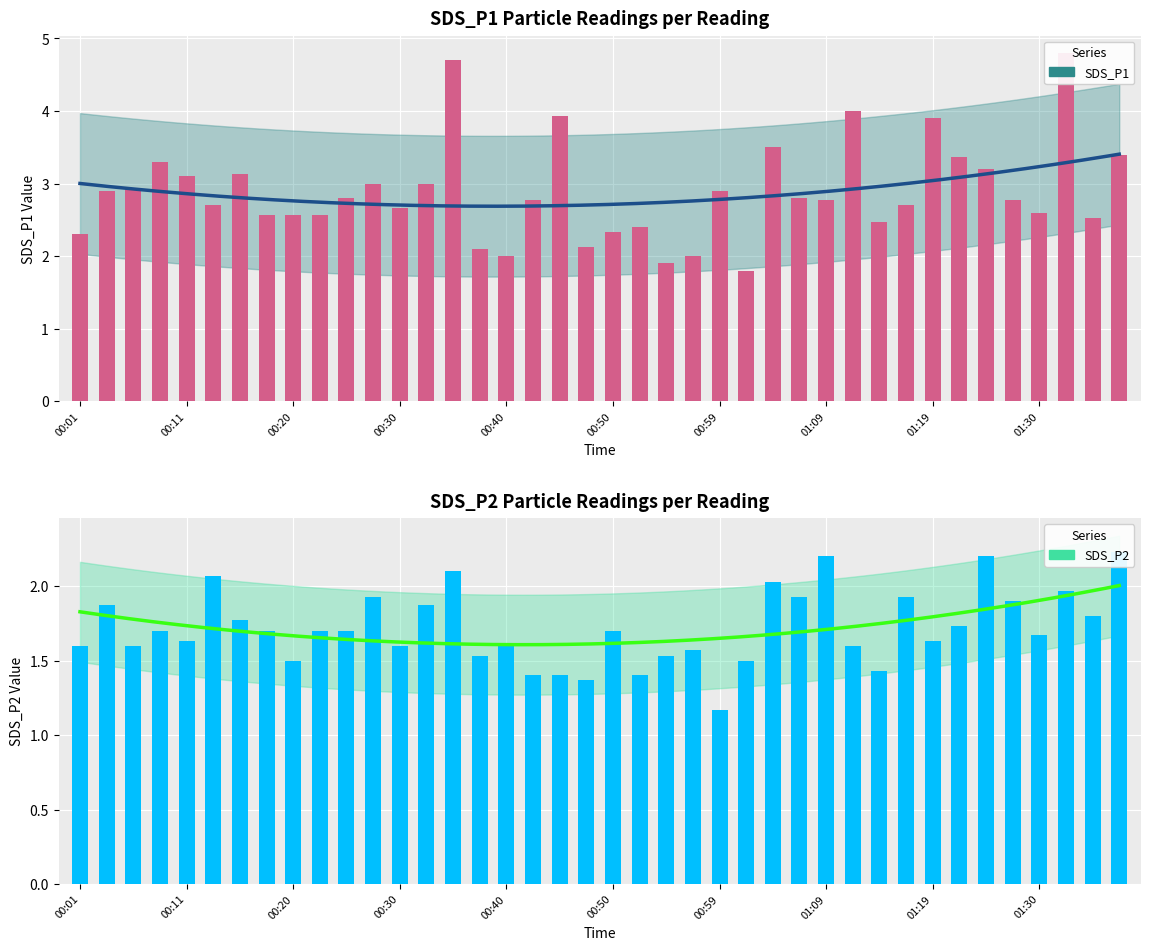

The value of SDS_P2 at 00:30 is 3.0. True or false?

False